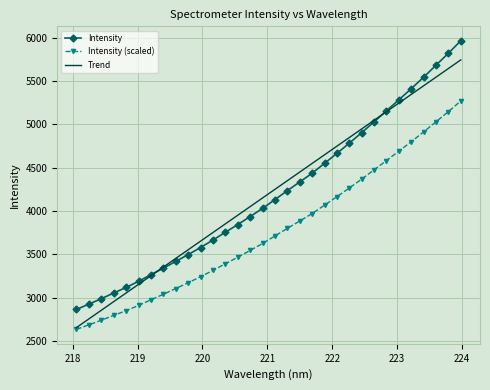

Which series has the widest spread of values?

Intensity